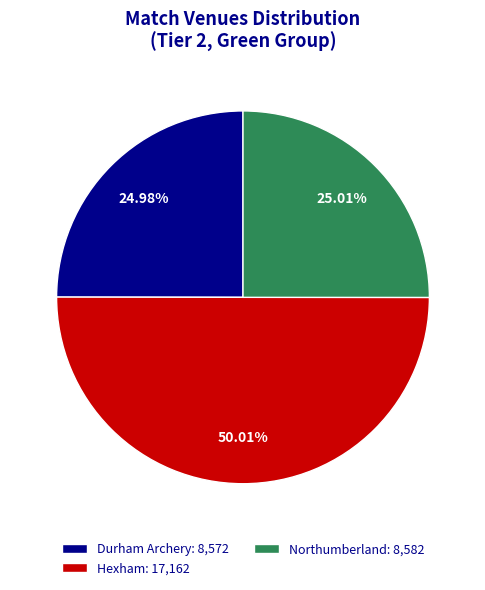

Which has a higher value, Hexham: 17,162 or Northumberland: 8,582?

Hexham: 17,162